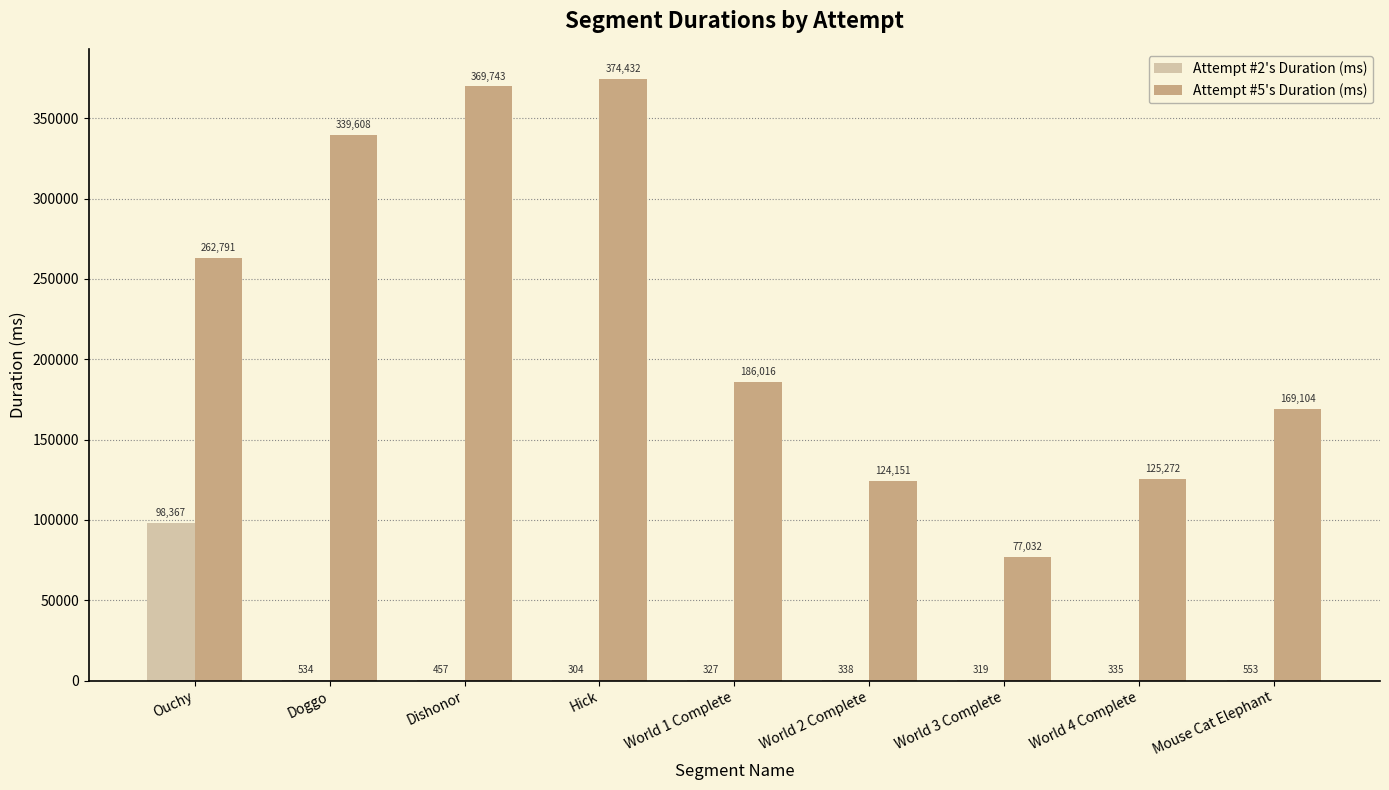

Which series changed the most between World 3 Complete and Mouse Cat Elephant?

Attempt #5's Duration (ms)